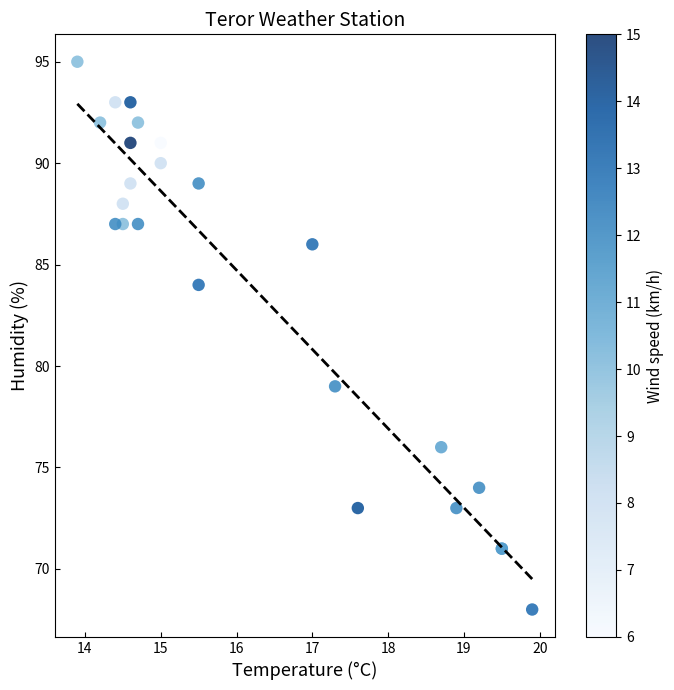

What Y value in the scatter plot is closest to 81?

79